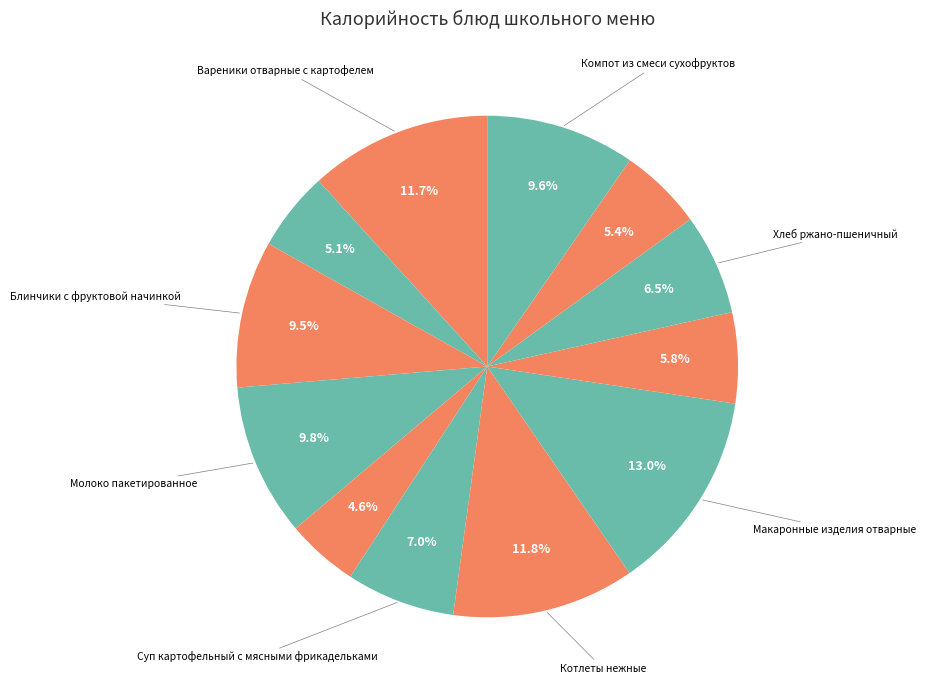

Rank the categories by value from highest to lowest.

Макаронные изделия отварные, Котлеты нежные, Вареники отварные с картофелем, Молоко пакетированное, Компот из смеси сухофруктов, Блинчики с фруктовой начинкой, Суп картофельный с мясными фрикадельками, Хлеб ржано-пшеничный, Хлеб пшеничный, Фрукт (порц.), Чай с сахаром и лимоном, Салат из запеченой свеклы